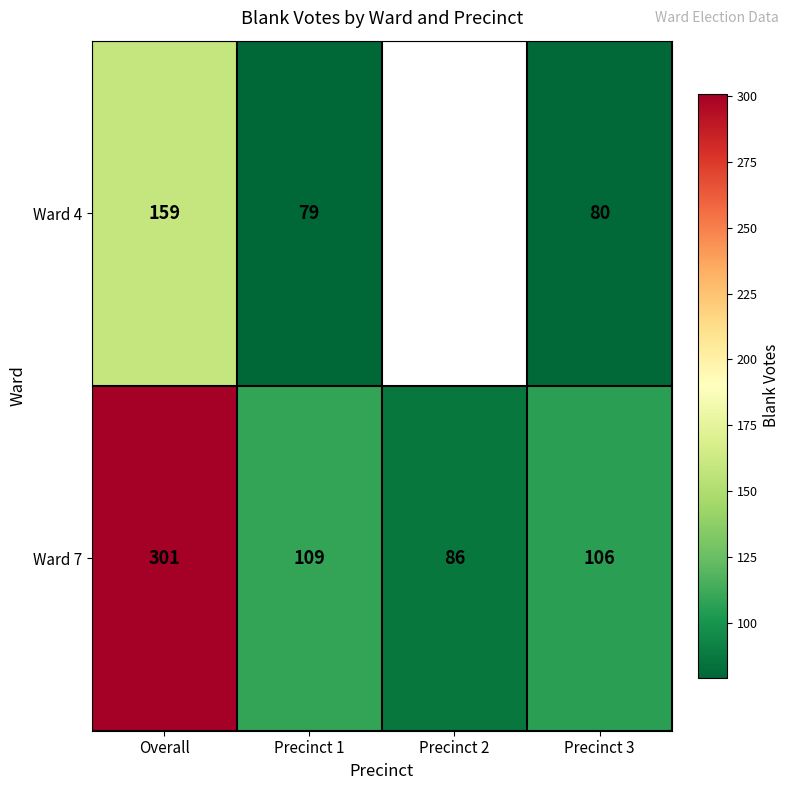

What is the maximum value for Ward 7?

301